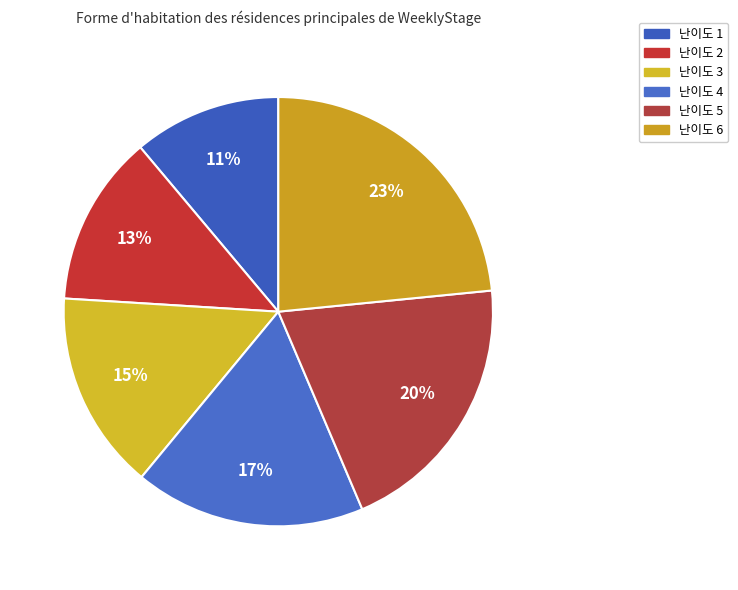

How much of the chart is everything except 난이도 4?

82.6%